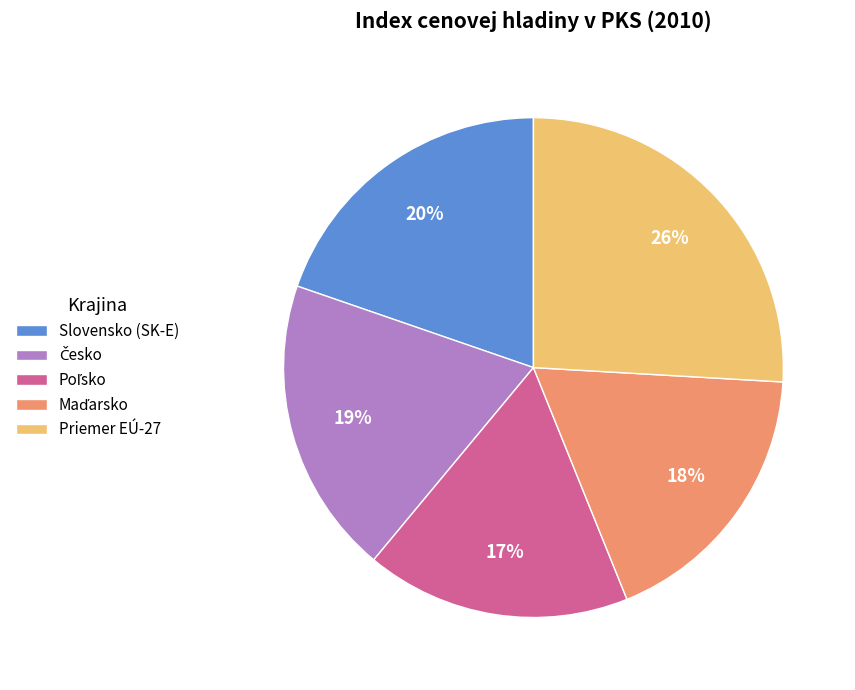

Which slice is the largest?

Priemer EÚ-27